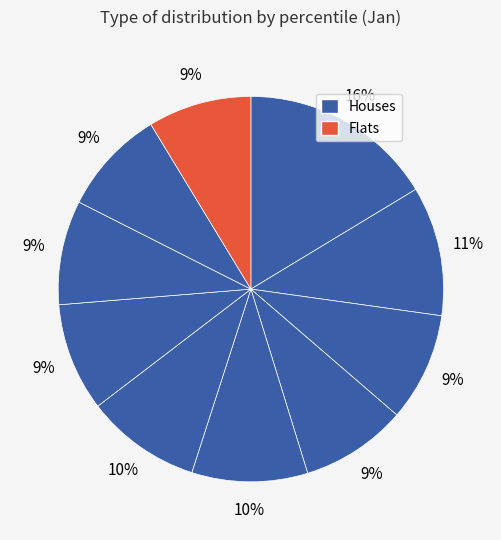

Count the number of slices in the pie.

10